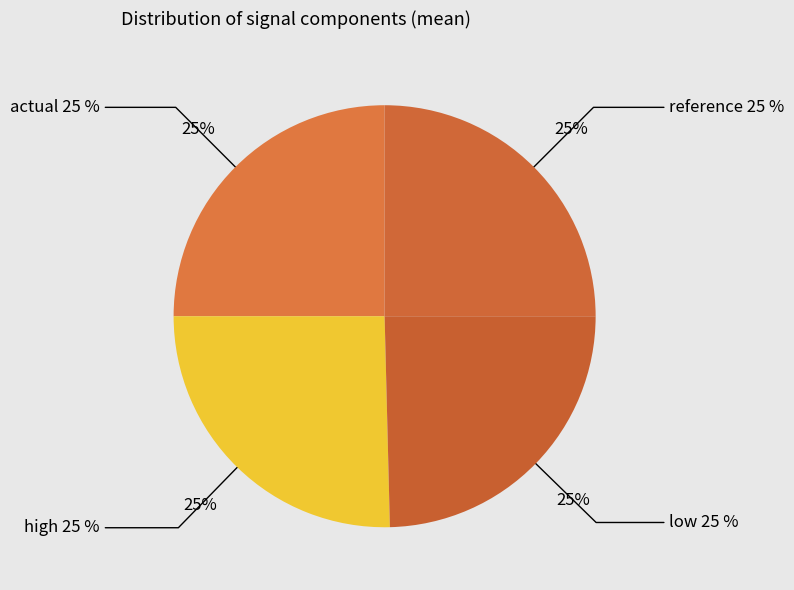

True or false: low accounts for 34% of the total.

False